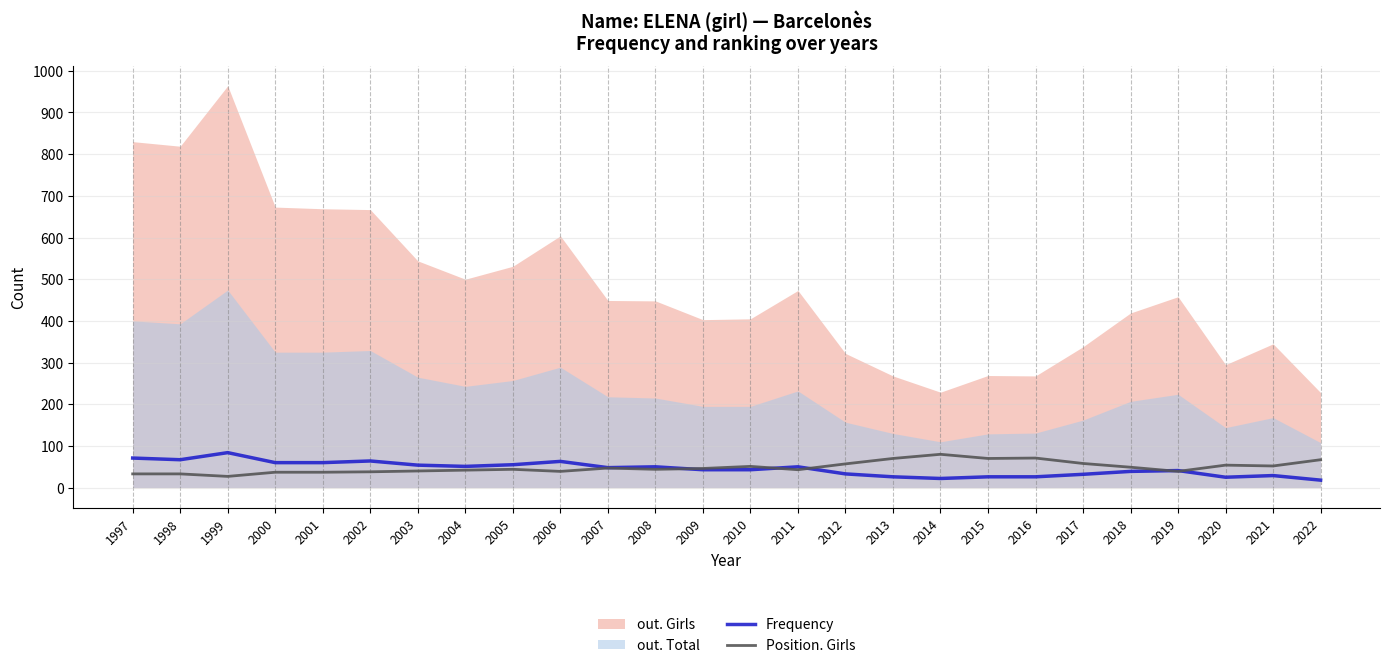

True or false: Position. Girls and Frequency intersect in this chart.

True